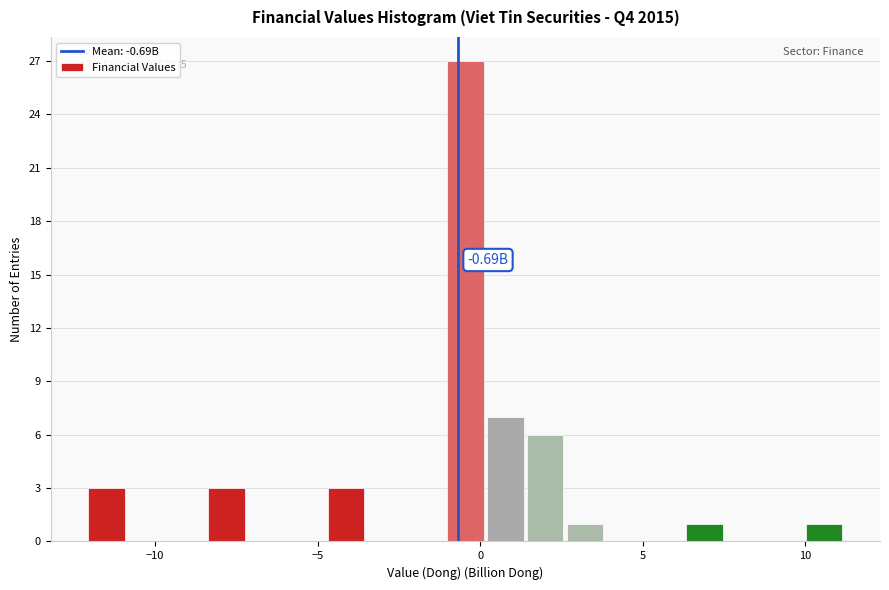

Around what value on the x-axis is the tallest bar? Give the approximate position of its centre, as read against the axis.

-0.5